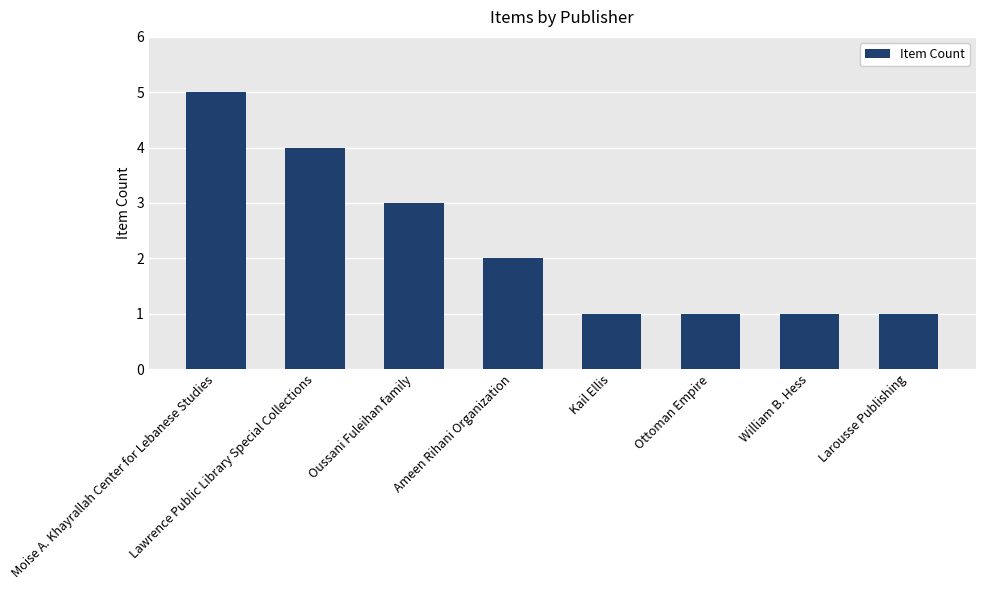

Where does the data first go above 2?

Moise A. Khayrallah Center for Lebanese Studies